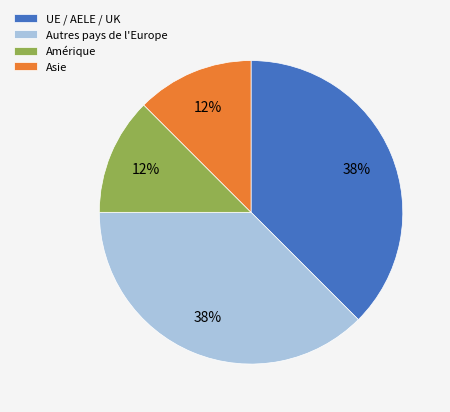

Between Autres pays de l'Europe and Amérique, which is larger?

Autres pays de l'Europe